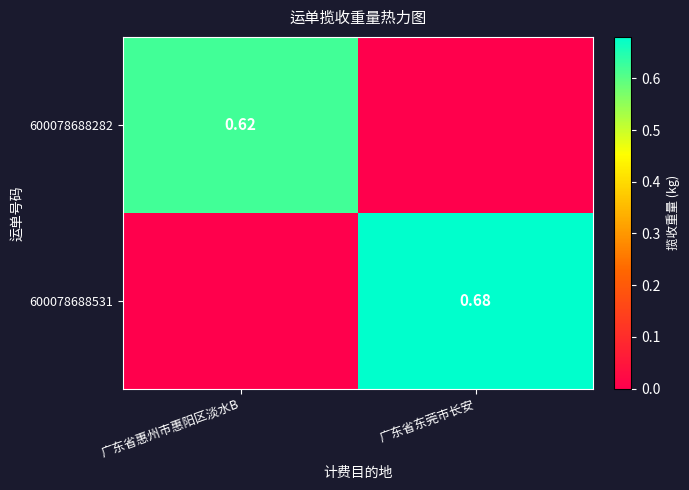

What is the greatest value displayed?

0.7